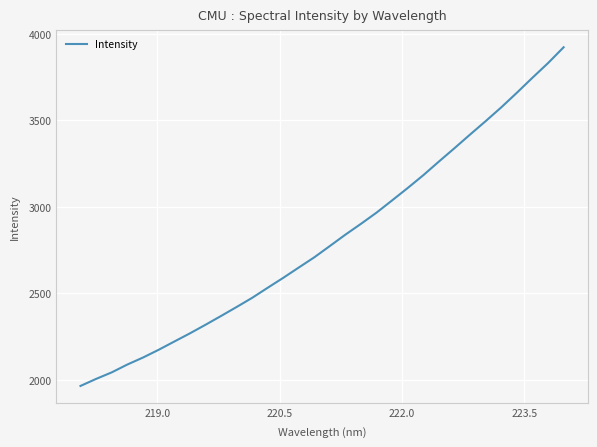

How many distinct data groups are displayed?

1